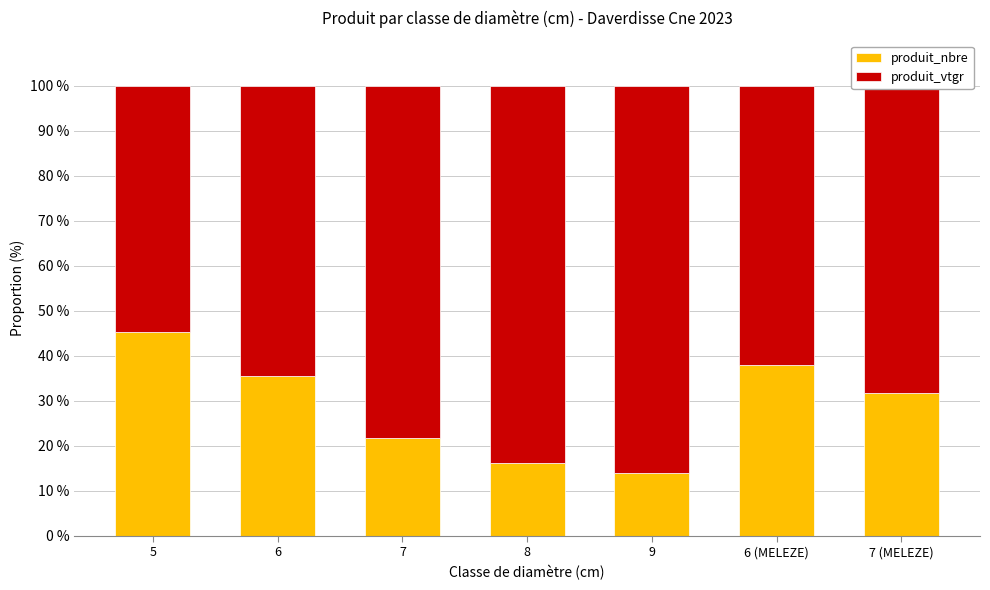

At which label is produit_nbre closest to 29?

7 (MELEZE)